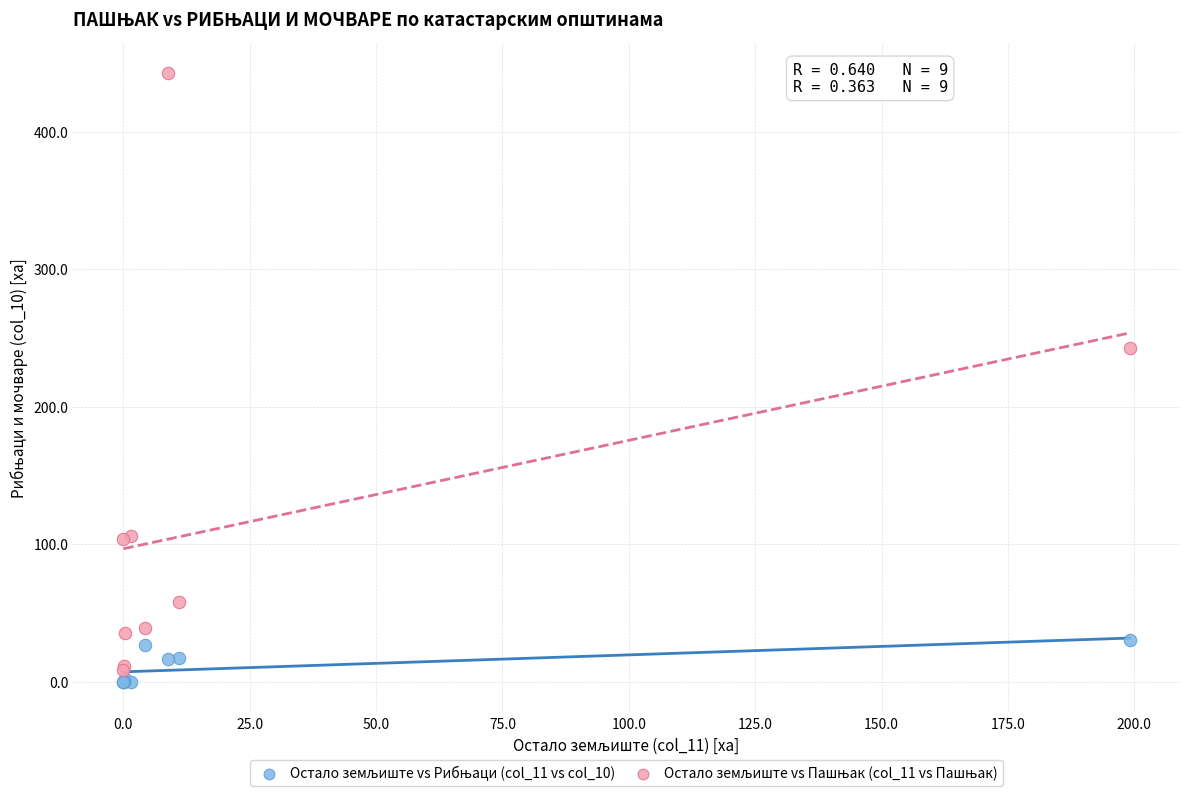

What is the X range (max minus min) for the scatter plot?

199.1